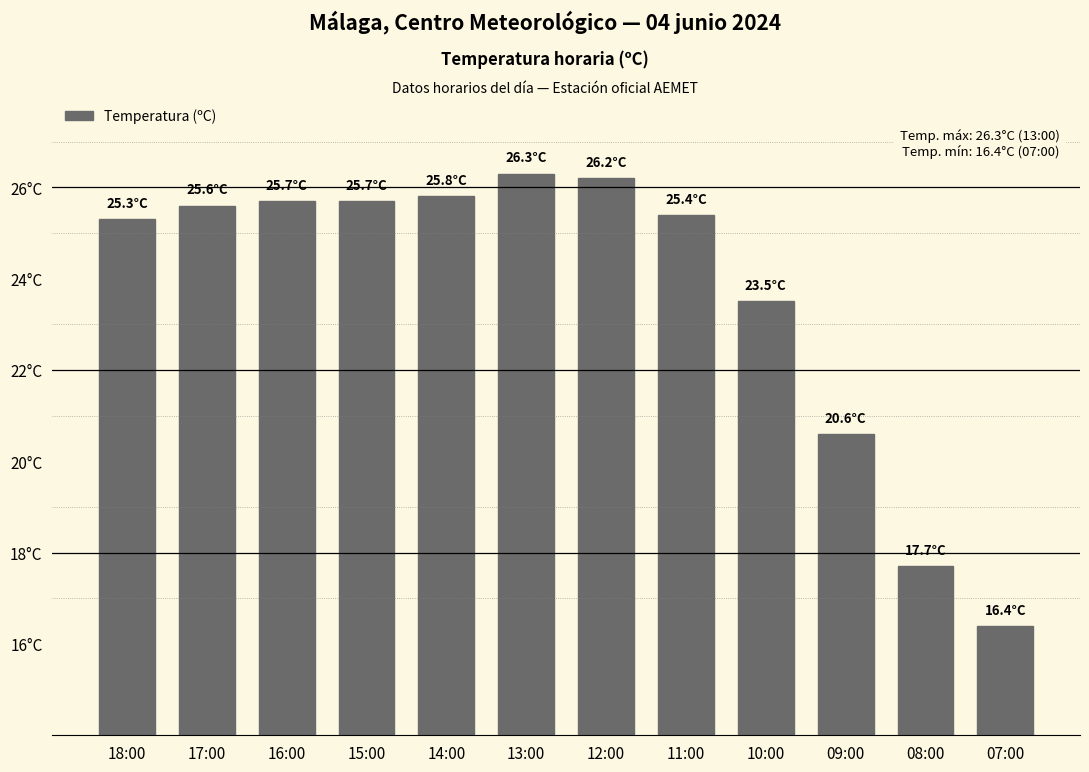

What is the greatest value displayed?

26.3